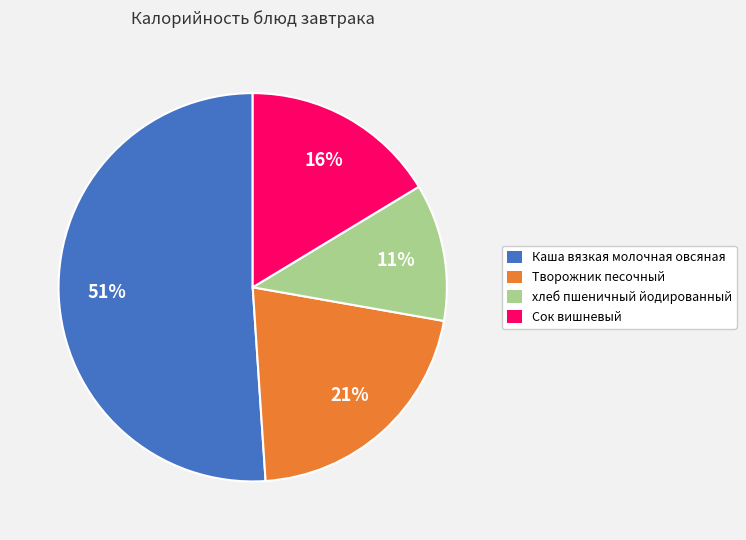

Which slice represents more than half of the pie?

Каша вязкая молочная овсяная